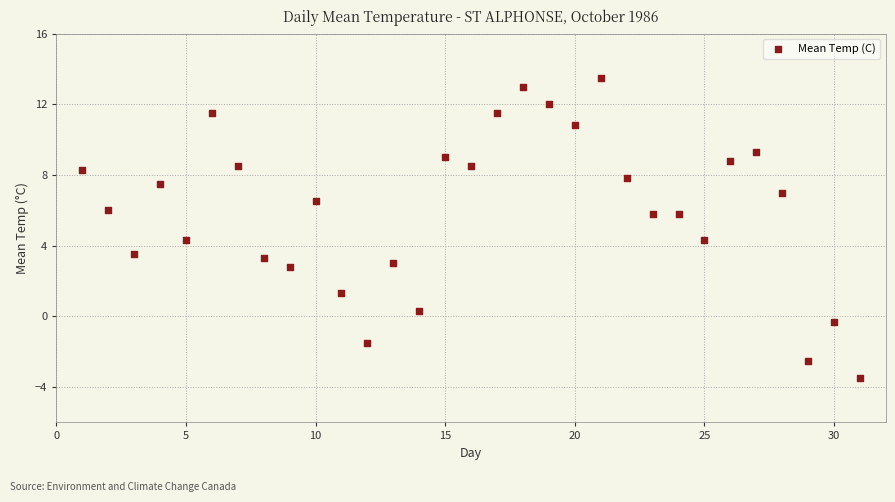

What is the range of X values (max minus min)?

30.0